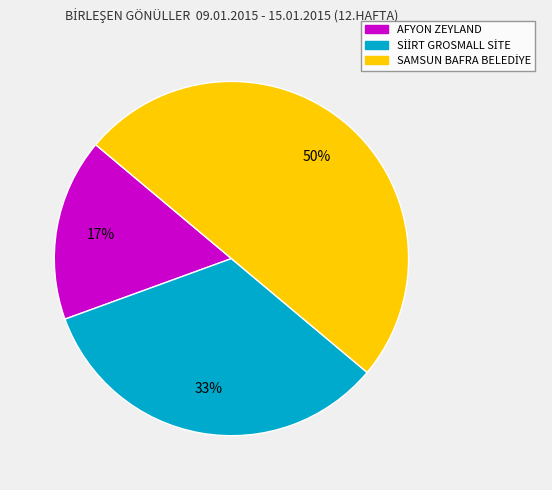

What is the smallest slice in the pie chart?

AFYON ZEYLAND